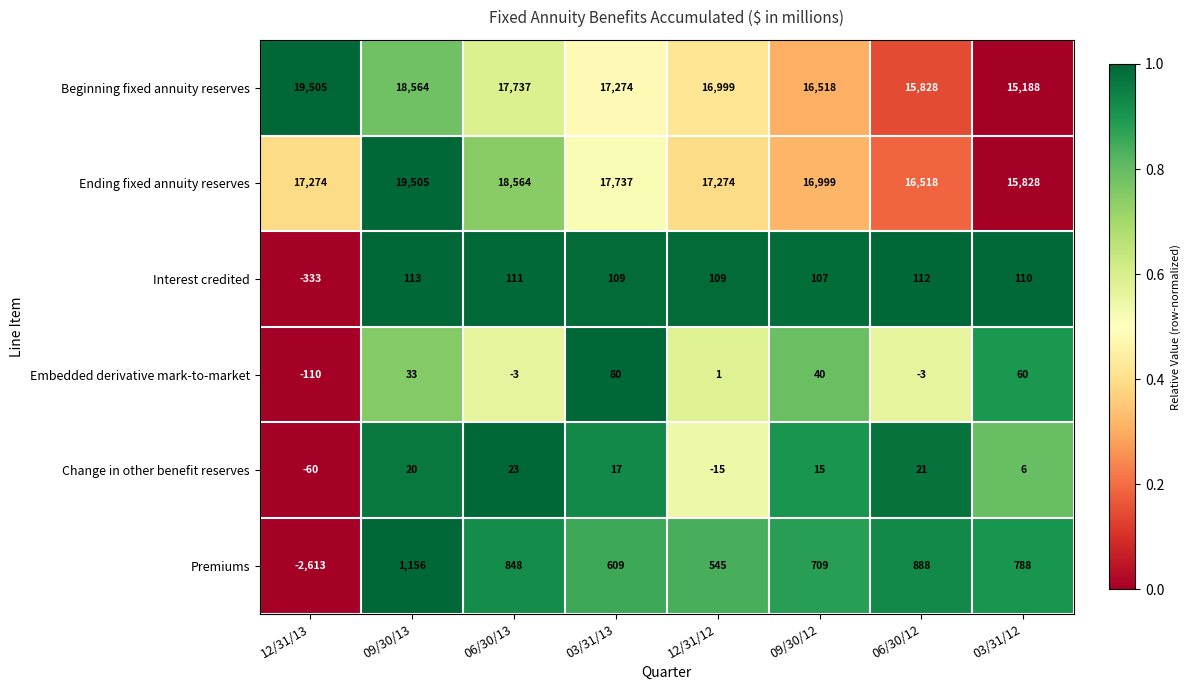

How many Beginning fixed annuity reserves values are between 16518 and 18564?

5